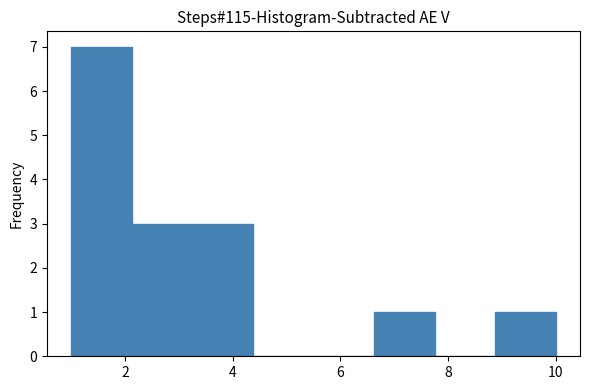

Reading left to right, list every bar in this chart as the range it spans on the x-axis followed by its height. Neither the bar edges nor the heights are printed on the chart, so give them approximately, as read against the axes.

1.0 to 2.2: 7
2.2 to 3.2: 3
3.2 to 4.4: 3
4.4 to 5.6: 0
5.6 to 6.6: 0
6.6 to 7.8: 1
7.8 to 8.8: 0
8.8 to 10.0: 1